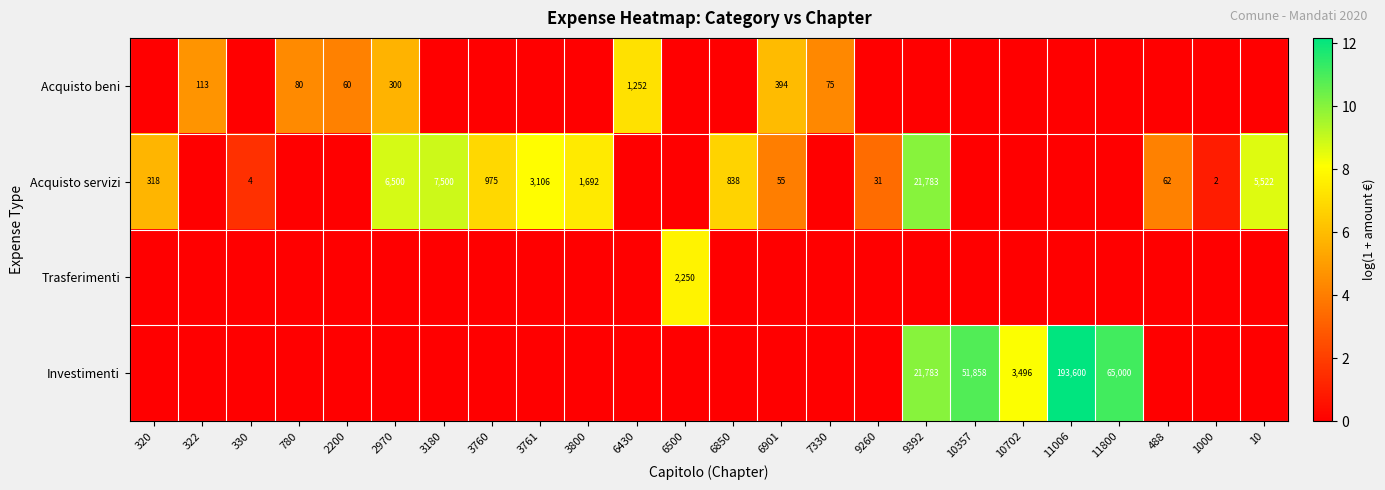

The Acquisto servizi series shows 3706 at 10. True or false?

False